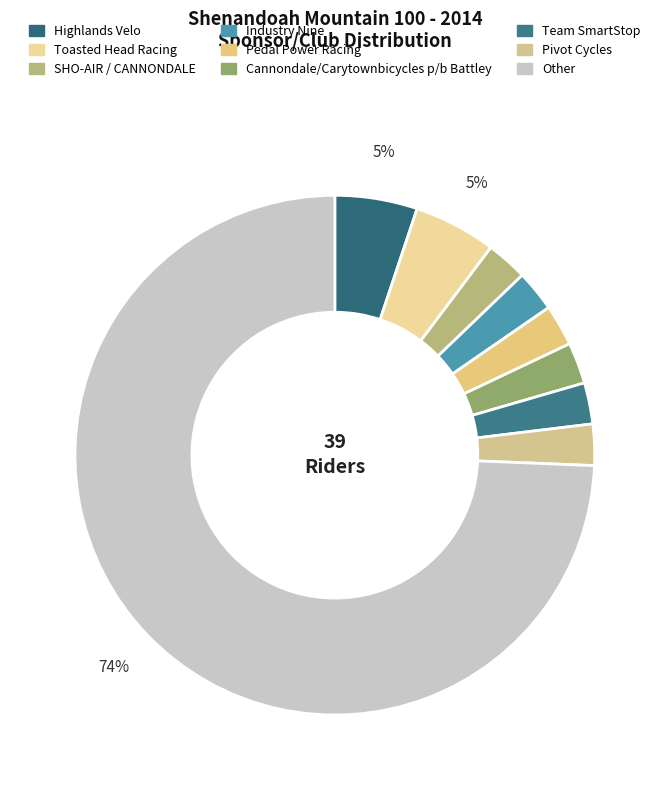

How many slices are in this pie chart?

9